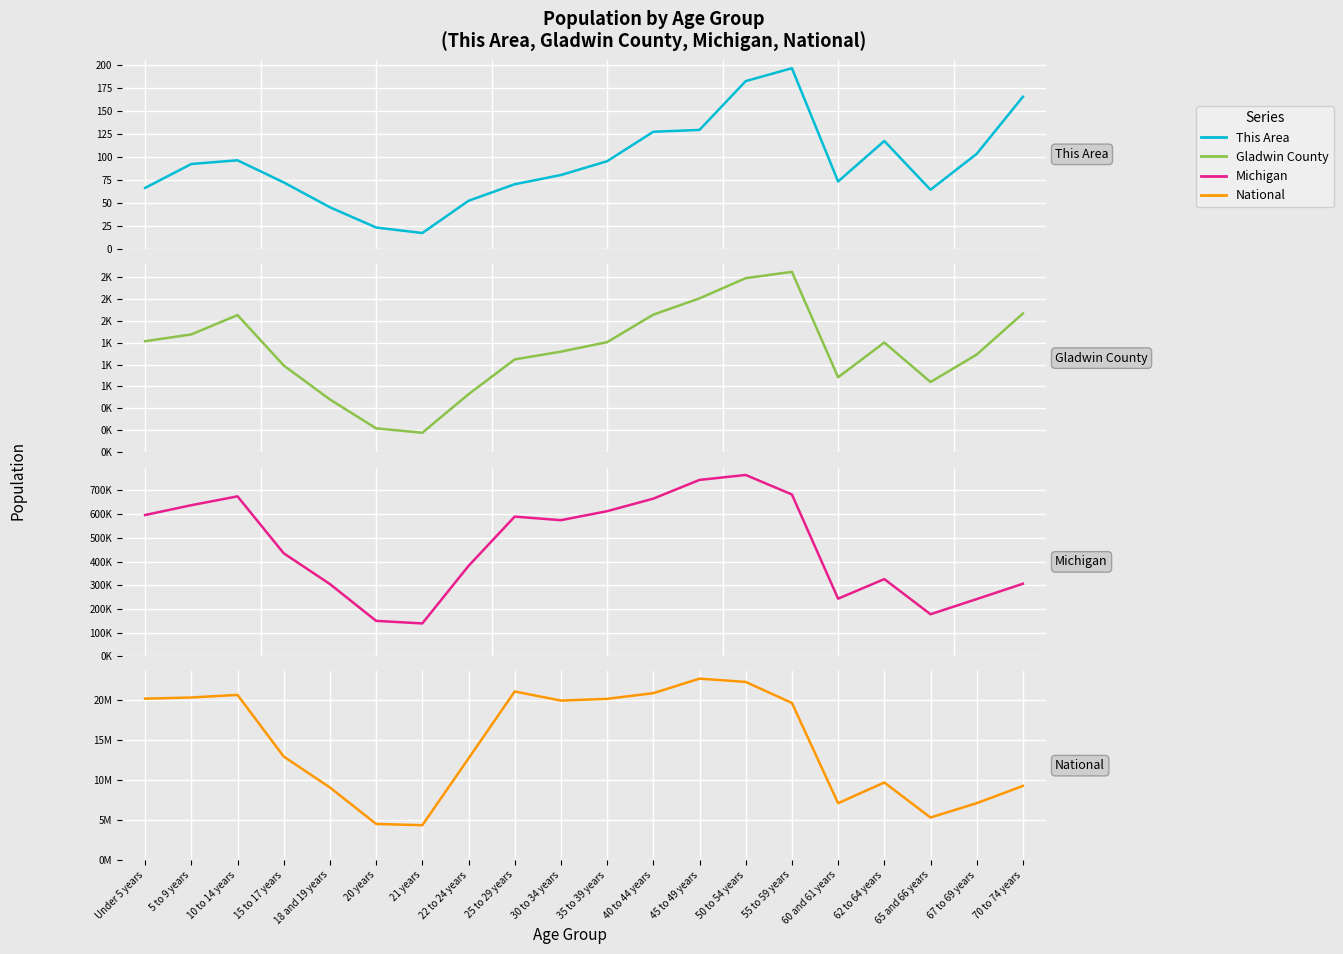

What is the difference between the Gladwin County values at 50 to 54 years and 18 and 19 years?

1379